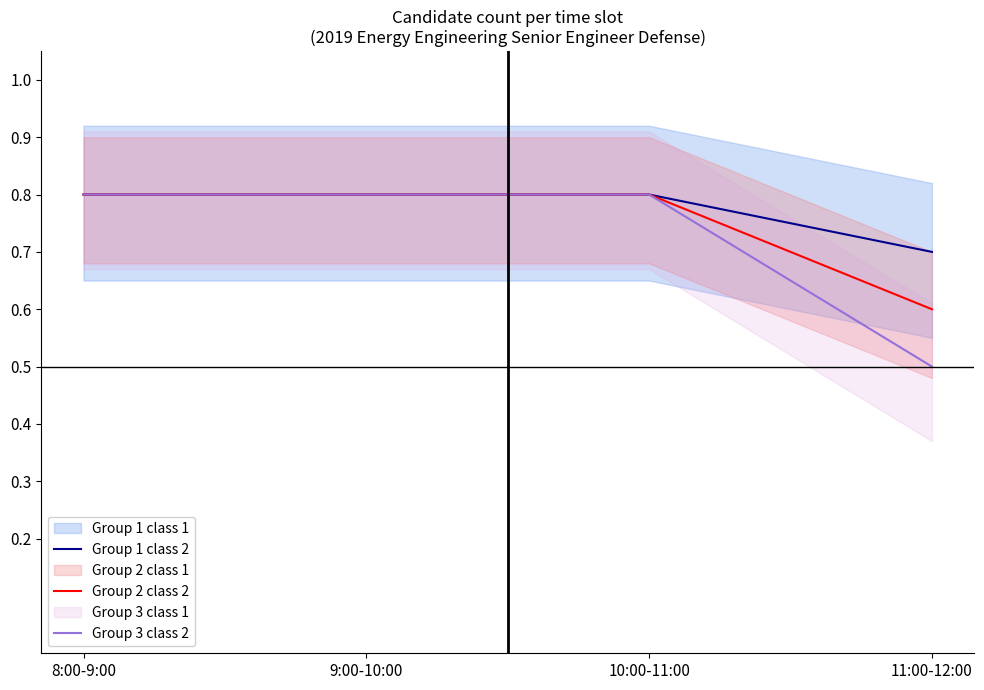

At which category is the sum across all series the highest?

8:00-9:00